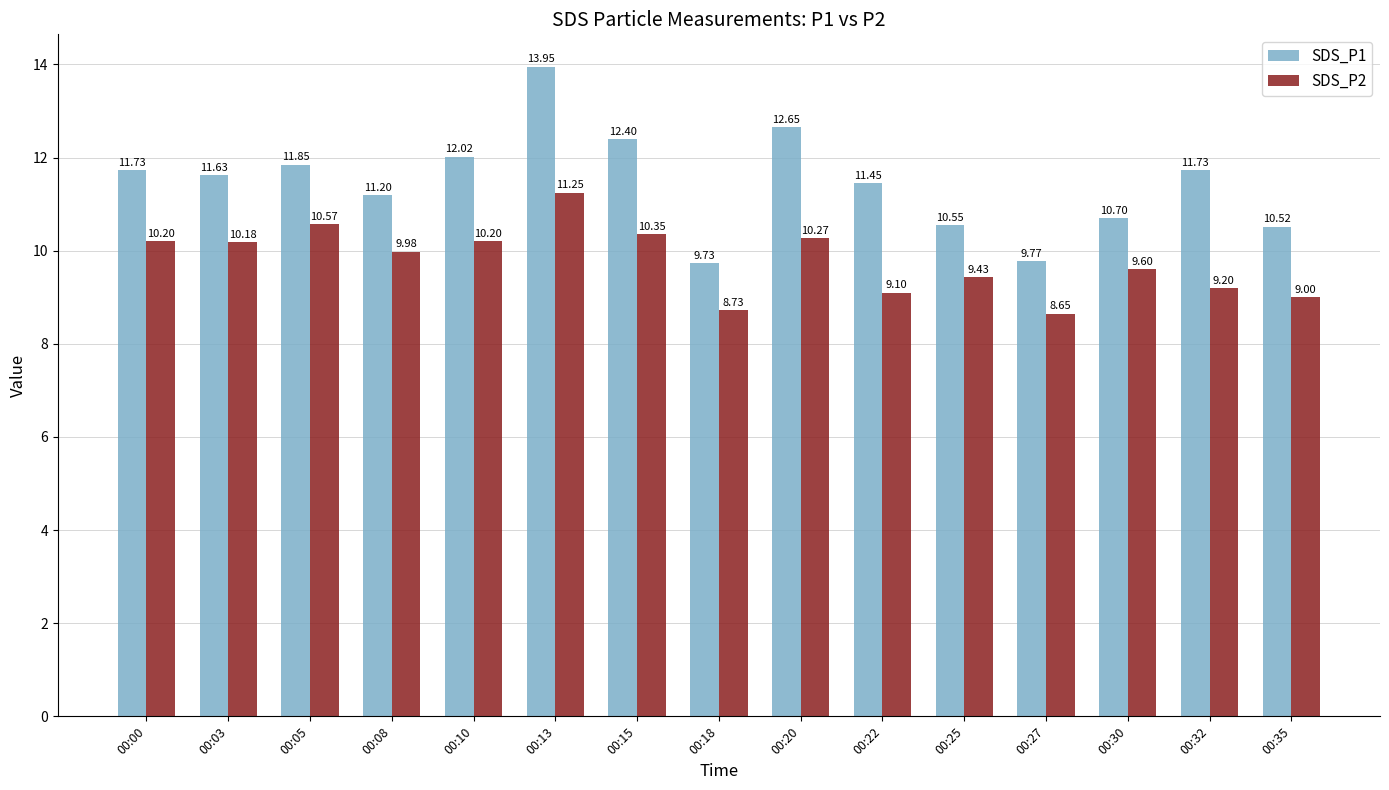

Rank the series at 00:30 from highest to lowest value.

SDS_P1, SDS_P2